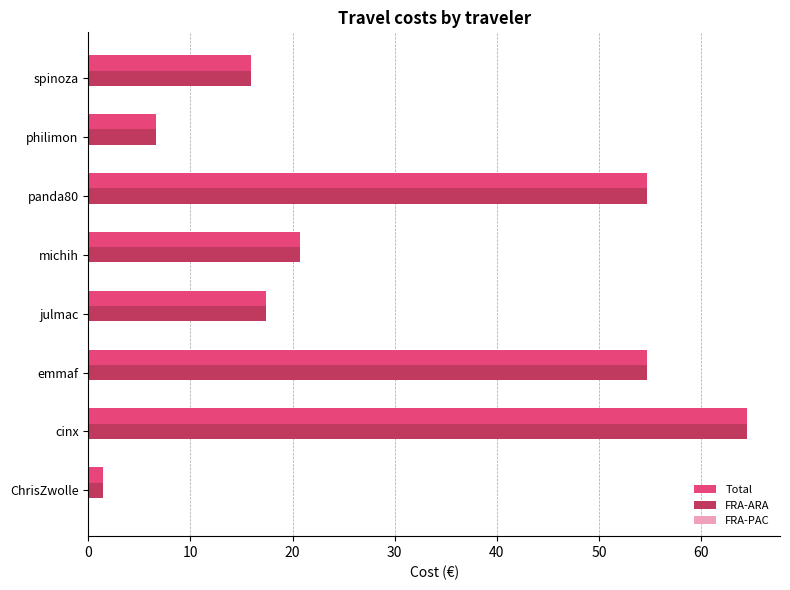

Count the number of categories in the chart.

8